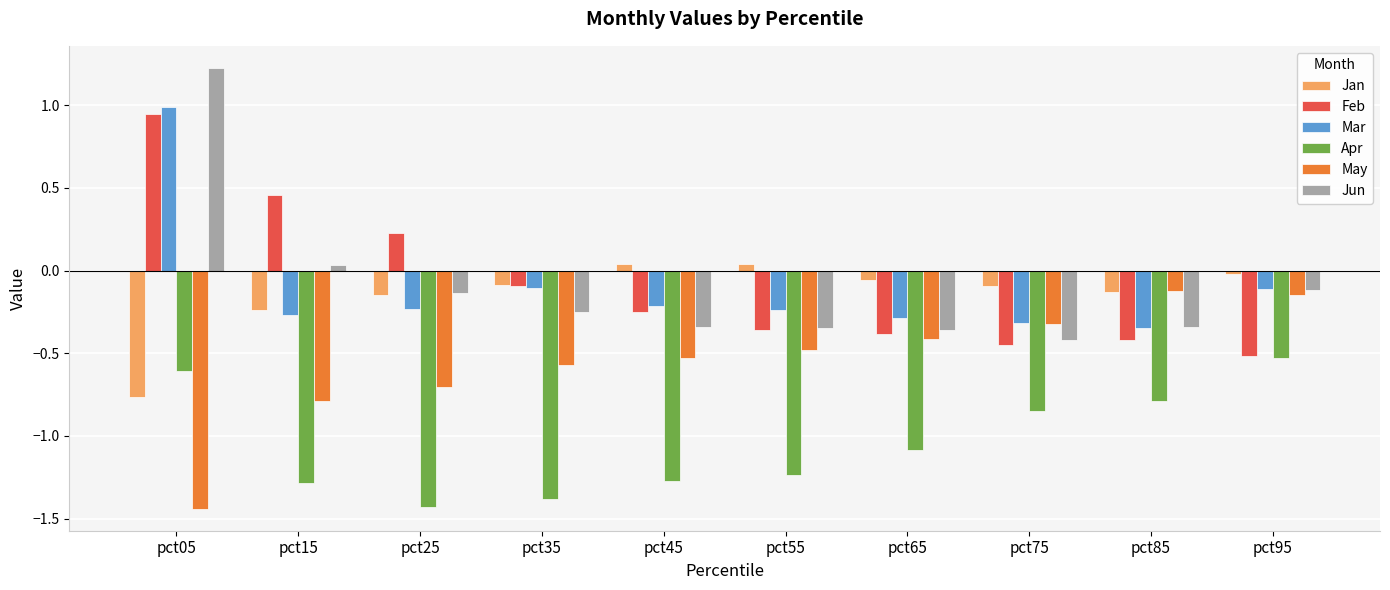

What is the average value of the Apr series?

-1.0